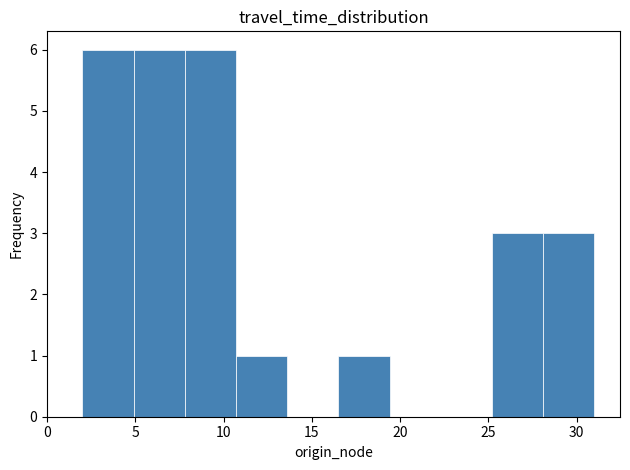

Reading left to right, transcribe this chart: for each bar, give the range it covers on the x-axis and its height. Neither the bar edges nor the heights are printed on the chart, so give them approximately, as read against the axes.

2.0 to 4.9: 6
4.9 to 7.8: 6
7.8 to 10.7: 6
10.7 to 13.6: 1
13.6 to 16.5: 0
16.5 to 19.4: 1
19.4 to 22.3: 0
22.3 to 25.2: 0
25.2 to 28.1: 3
28.1 to 31.0: 3